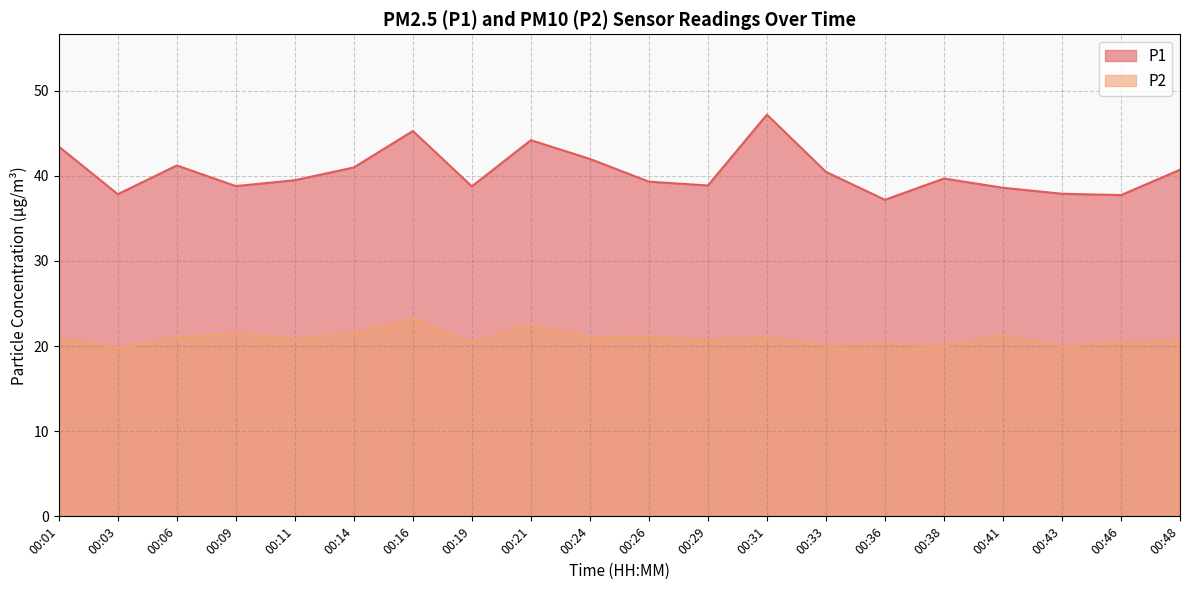

What is the difference between the maximum and minimum values in the P2 series?

3.4